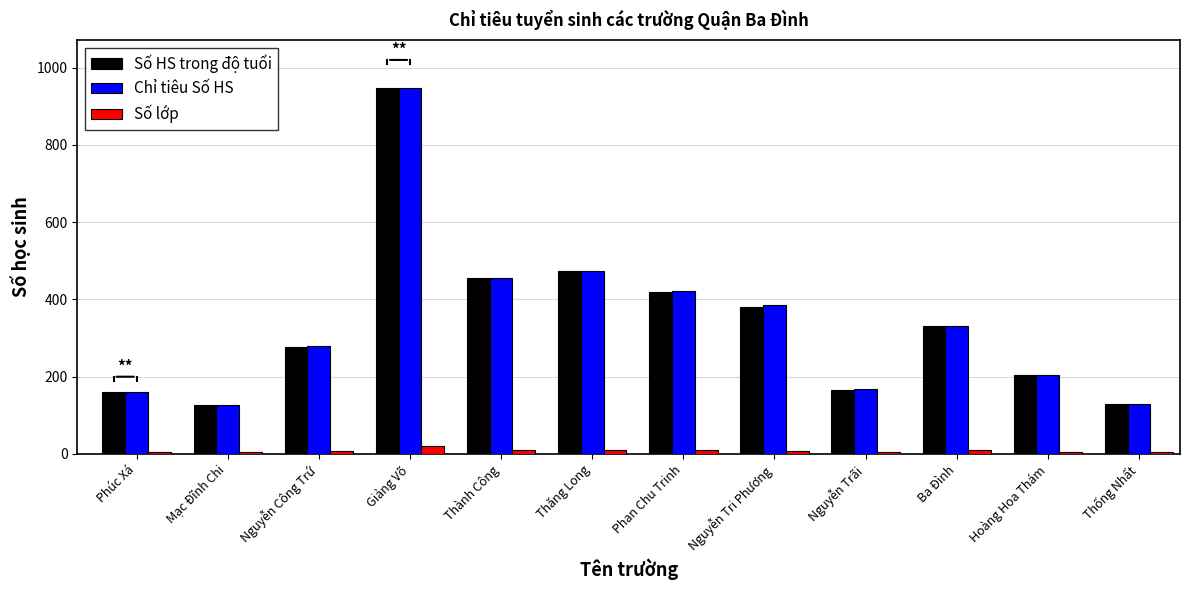

Between Nguyễn Trãi and Ba Đình, which series saw the biggest shift?

Số HS trong độ tuổi